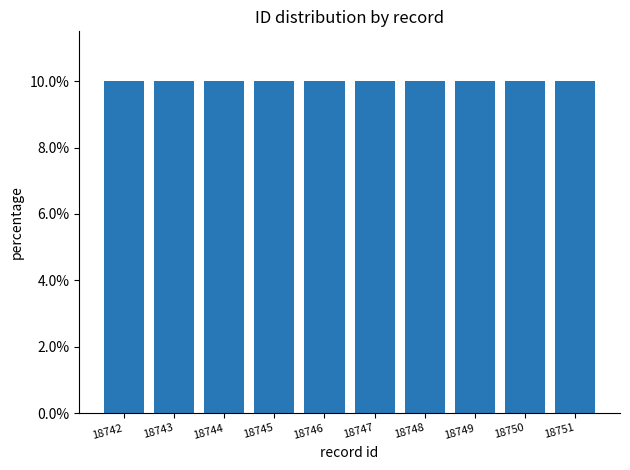

The value at 18746 is 10.0. True or false?

True